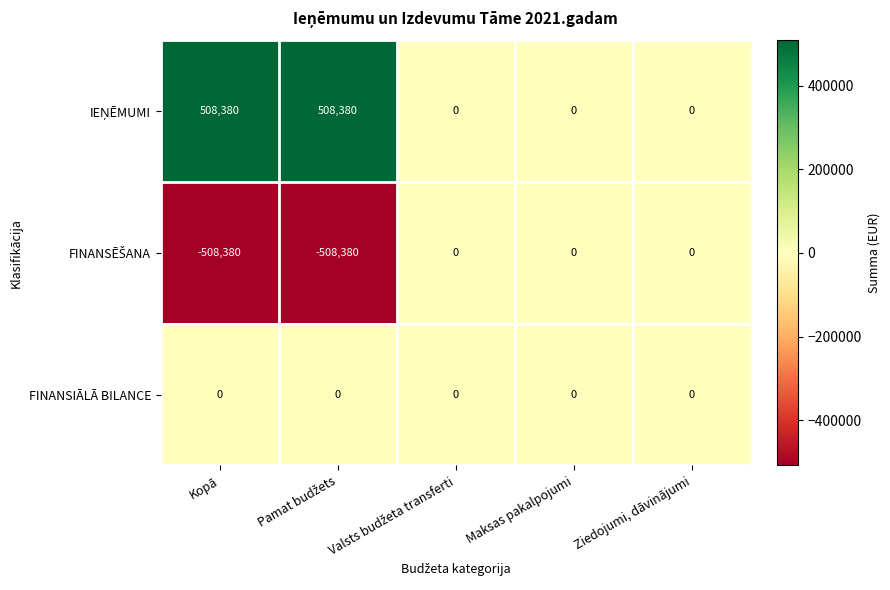

Count the number of data series in this chart.

3